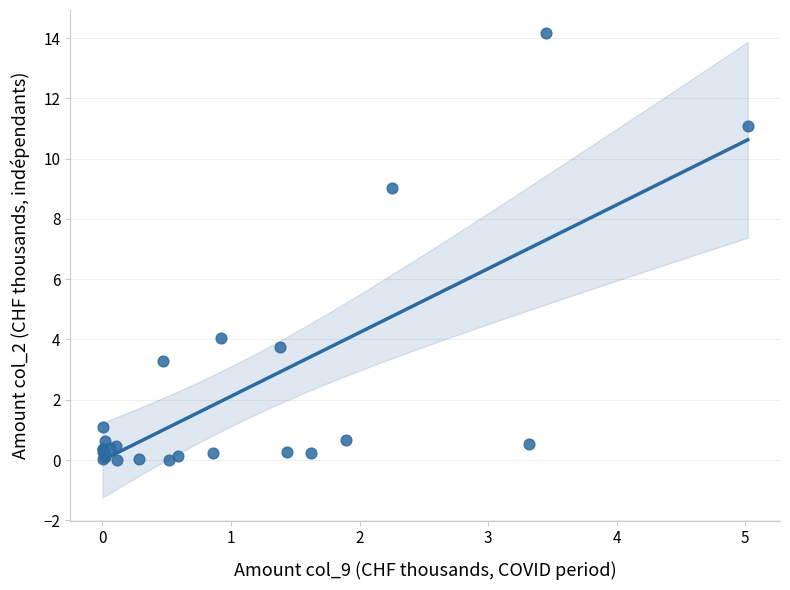

What Y value in the scatter plot is closest to 7?

9.0